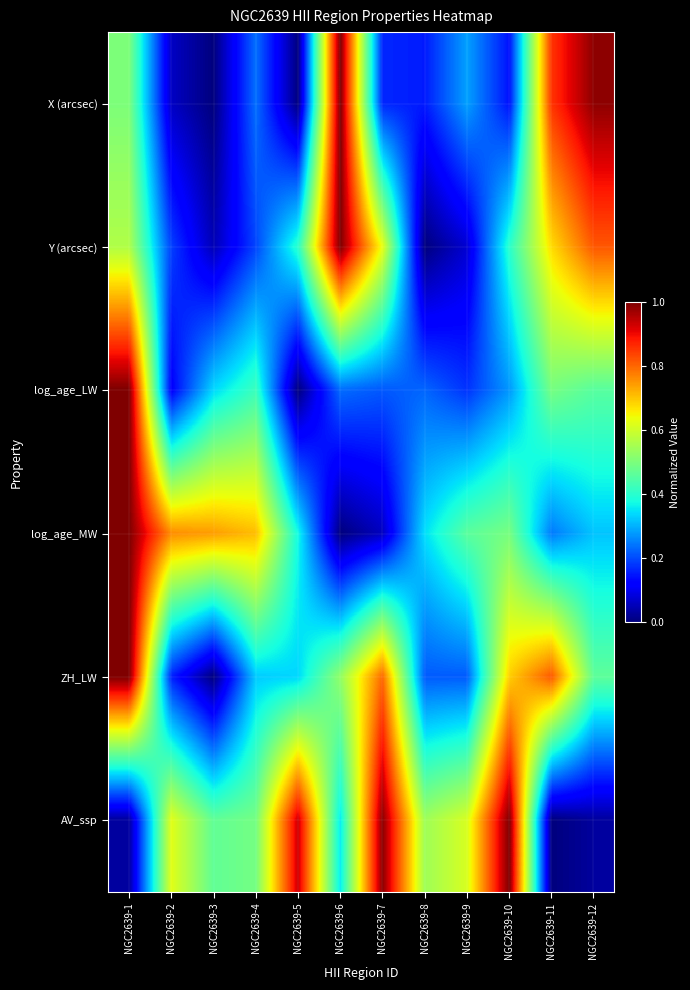

At which category is the sum across all series the highest?

NGC2639-1